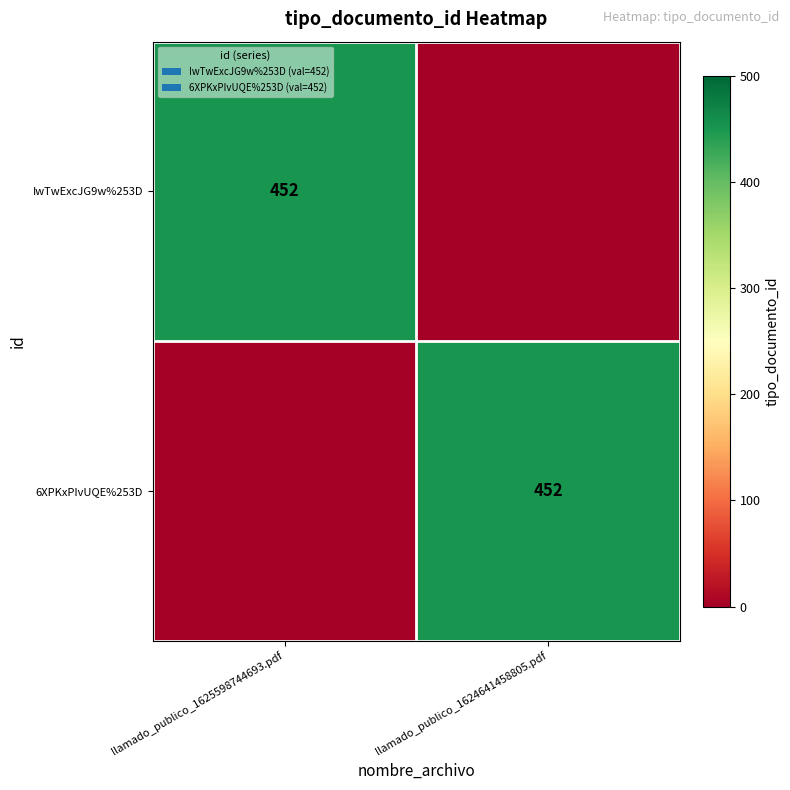

The IwTwExcJG9w%253D series shows 452 at llamado_publico_1625598744693.pdf. True or false?

True